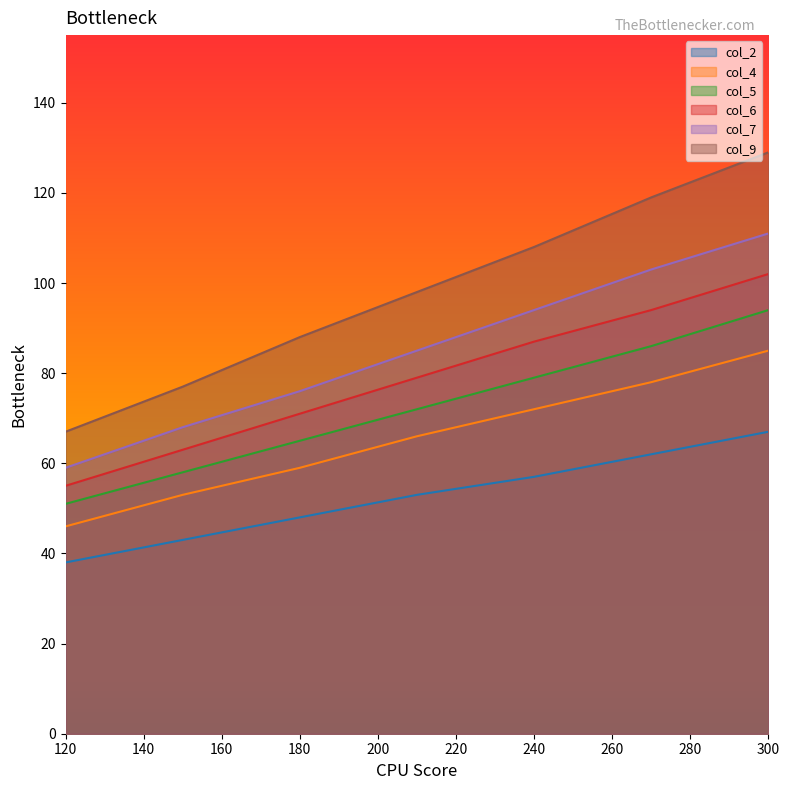

Which has a higher value, 240 or 210?

240